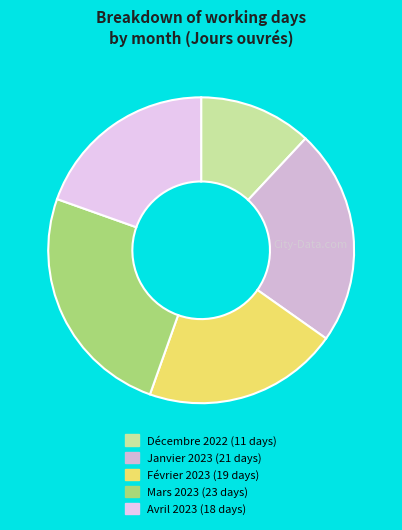

Does Février 2023 represent more than half of the total?

No